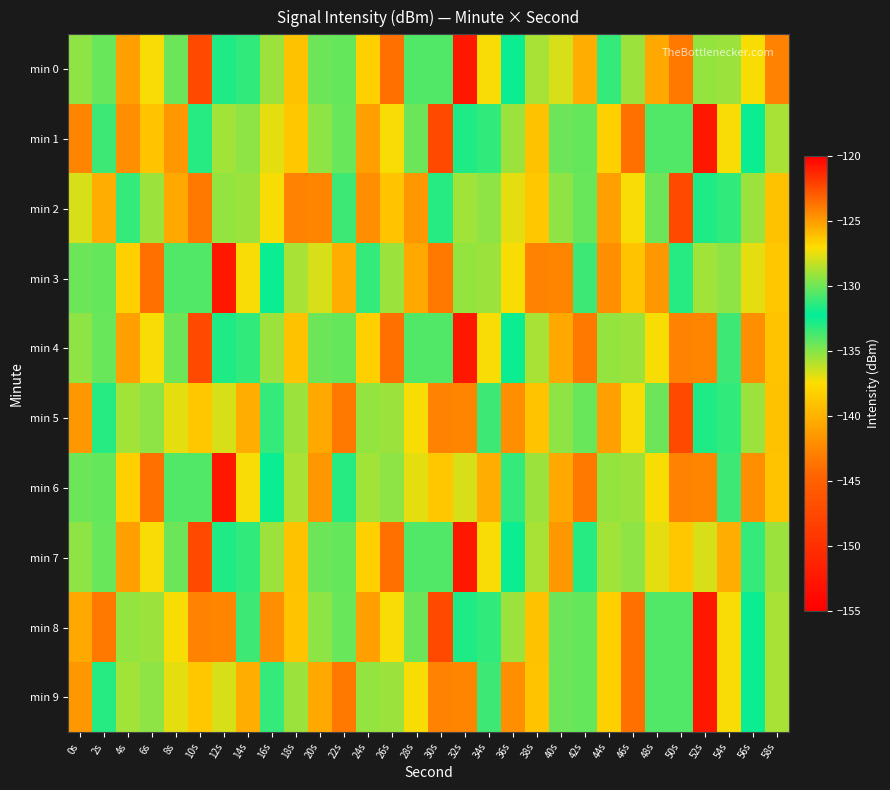

Reading left to right, what are all the values shown in this chart?

min 0: 0s=-129.3	2s=-134.4	4s=-125.2	6s=-127.2	8s=-130.0	10s=-122.4	12s=-132.9	14s=-131.3	16s=-129.1	18s=-139.0	20s=-130.0	22s=-130.2	24s=-126.6	26s=-143.8	28s=-130.6	30s=-130.7	32s=-152.5	34s=-127.2	36s=-132.5	38s=-128.9	40s=-127.9	42s=-125.5	44s=-133.3	46s=-129.1	48s=-125.4	50s=-123.8	52s=-129.3	54s=-129.1	56s=-127.1	58s=-124.1
min 1: 0s=-142.7	2s=-131.0	4s=-124.6	6s=-126.2	8s=-124.8	10s=-133.1	12s=-128.9	14s=-129.4	16s=-127.6	18s=-126.4	20s=-129.3	22s=-134.4	24s=-125.2	26s=-127.2	28s=-130.0	30s=-122.4	32s=-132.9	34s=-131.3	36s=-129.1	38s=-139.0	40s=-130.0	42s=-130.2	44s=-126.6	46s=-143.8	48s=-130.6	50s=-130.7	52s=-152.5	54s=-127.2	56s=-132.5	58s=-128.9
min 2: 0s=-127.9	2s=-125.5	4s=-133.3	6s=-129.1	8s=-125.4	10s=-123.8	12s=-129.3	14s=-129.1	16s=-127.1	18s=-124.1	20s=-142.7	22s=-131.0	24s=-124.6	26s=-126.2	28s=-124.8	30s=-133.1	32s=-128.9	34s=-129.4	36s=-127.6	38s=-126.4	40s=-129.3	42s=-134.4	44s=-125.2	46s=-127.2	48s=-130.0	50s=-122.4	52s=-132.9	54s=-131.3	56s=-129.1	58s=-139.0
min 3: 0s=-130.0	2s=-130.2	4s=-126.6	6s=-143.8	8s=-130.6	10s=-130.7	12s=-152.5	14s=-127.2	16s=-132.5	18s=-128.9	20s=-127.9	22s=-125.5	24s=-133.3	26s=-129.1	28s=-125.4	30s=-123.8	32s=-129.3	34s=-129.1	36s=-127.1	38s=-124.1	40s=-142.7	42s=-131.0	44s=-124.6	46s=-126.2	48s=-124.8	50s=-133.1	52s=-128.9	54s=-129.4	56s=-127.6	58s=-126.4
min 4: 0s=-129.3	2s=-134.4	4s=-125.2	6s=-127.2	8s=-130.0	10s=-122.4	12s=-132.9	14s=-131.3	16s=-129.1	18s=-139.0	20s=-130.0	22s=-130.2	24s=-126.6	26s=-143.8	28s=-130.6	30s=-130.7	32s=-152.5	34s=-127.2	36s=-132.5	38s=-128.9	40s=-125.4	42s=-123.8	44s=-129.3	46s=-129.1	48s=-127.1	50s=-124.1	52s=-142.7	54s=-131.0	56s=-124.6	58s=-126.2
min 5: 0s=-124.8	2s=-133.1	4s=-128.9	6s=-129.4	8s=-127.6	10s=-126.4	12s=-127.9	14s=-125.5	16s=-133.3	18s=-129.1	20s=-125.4	22s=-123.8	24s=-129.3	26s=-129.1	28s=-127.1	30s=-124.1	32s=-142.7	34s=-131.0	36s=-124.6	38s=-126.2	40s=-129.3	42s=-134.4	44s=-125.2	46s=-127.2	48s=-130.0	50s=-122.4	52s=-132.9	54s=-131.3	56s=-129.1	58s=-139.0
min 6: 0s=-130.0	2s=-130.2	4s=-126.6	6s=-143.8	8s=-130.6	10s=-130.7	12s=-152.5	14s=-127.2	16s=-132.5	18s=-128.9	20s=-124.8	22s=-133.1	24s=-128.9	26s=-129.4	28s=-127.6	30s=-126.4	32s=-127.9	34s=-125.5	36s=-133.3	38s=-129.1	40s=-125.4	42s=-123.8	44s=-129.3	46s=-129.1	48s=-127.1	50s=-124.1	52s=-142.7	54s=-131.0	56s=-124.6	58s=-126.2
min 7: 0s=-129.3	2s=-134.4	4s=-125.2	6s=-127.2	8s=-130.0	10s=-122.4	12s=-132.9	14s=-131.3	16s=-129.1	18s=-139.0	20s=-130.0	22s=-130.2	24s=-126.6	26s=-143.8	28s=-130.6	30s=-130.7	32s=-152.5	34s=-127.2	36s=-132.5	38s=-128.9	40s=-124.8	42s=-133.1	44s=-128.9	46s=-129.4	48s=-127.6	50s=-126.4	52s=-127.9	54s=-125.5	56s=-133.3	58s=-129.1
min 8: 0s=-125.4	2s=-123.8	4s=-129.3	6s=-129.1	8s=-127.1	10s=-124.1	12s=-142.7	14s=-131.0	16s=-124.6	18s=-126.2	20s=-129.3	22s=-134.4	24s=-125.2	26s=-127.2	28s=-130.0	30s=-122.4	32s=-132.9	34s=-131.3	36s=-129.1	38s=-139.0	40s=-130.0	42s=-130.2	44s=-126.6	46s=-143.8	48s=-130.6	50s=-130.7	52s=-152.5	54s=-127.2	56s=-132.5	58s=-128.9
min 9: 0s=-124.8	2s=-133.1	4s=-128.9	6s=-129.4	8s=-127.6	10s=-126.4	12s=-127.9	14s=-125.5	16s=-133.3	18s=-129.1	20s=-125.4	22s=-123.8	24s=-129.3	26s=-129.1	28s=-127.1	30s=-124.1	32s=-142.7	34s=-131.0	36s=-124.6	38s=-126.2	40s=-130.0	42s=-130.2	44s=-126.6	46s=-143.8	48s=-130.6	50s=-130.7	52s=-152.5	54s=-127.2	56s=-132.5	58s=-128.9